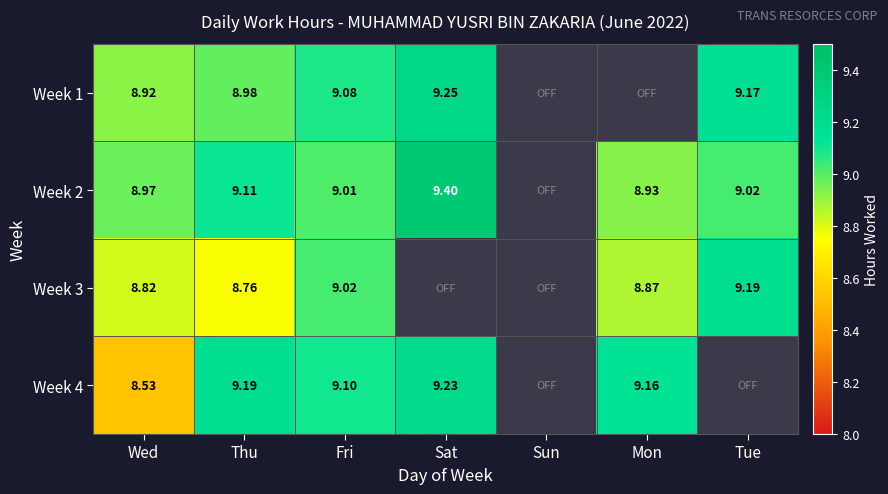

What is the difference between the Week 2 values at Wed and Sat?

0.4